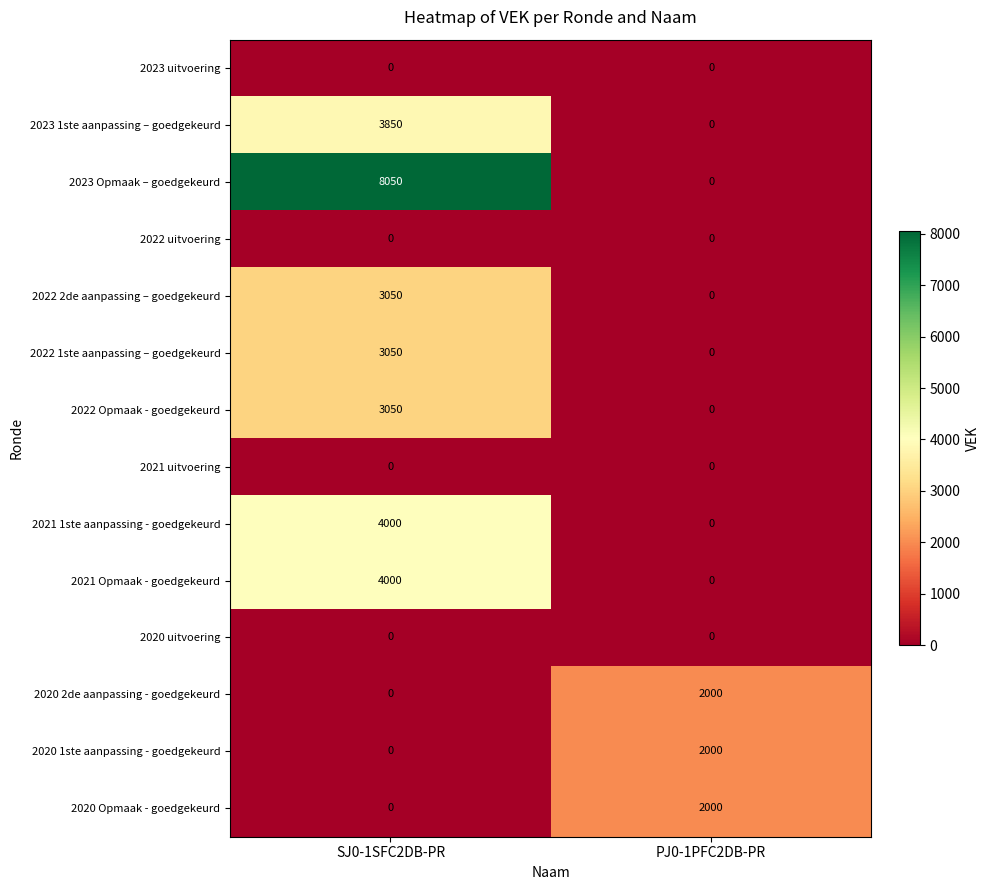

Read the 2022 2de aanpassing – goedgekeurd value at SJ0-1SFC2DB-PR, to the nearest 50.

3050